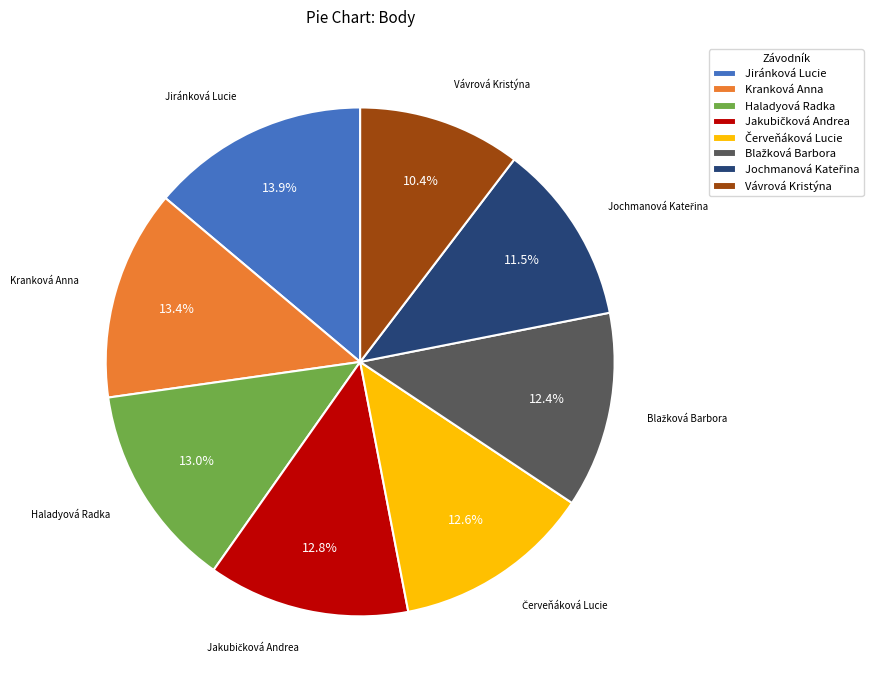

Which has a higher value, Vávrová Kristýna or Jiránková Lucie?

Jiránková Lucie